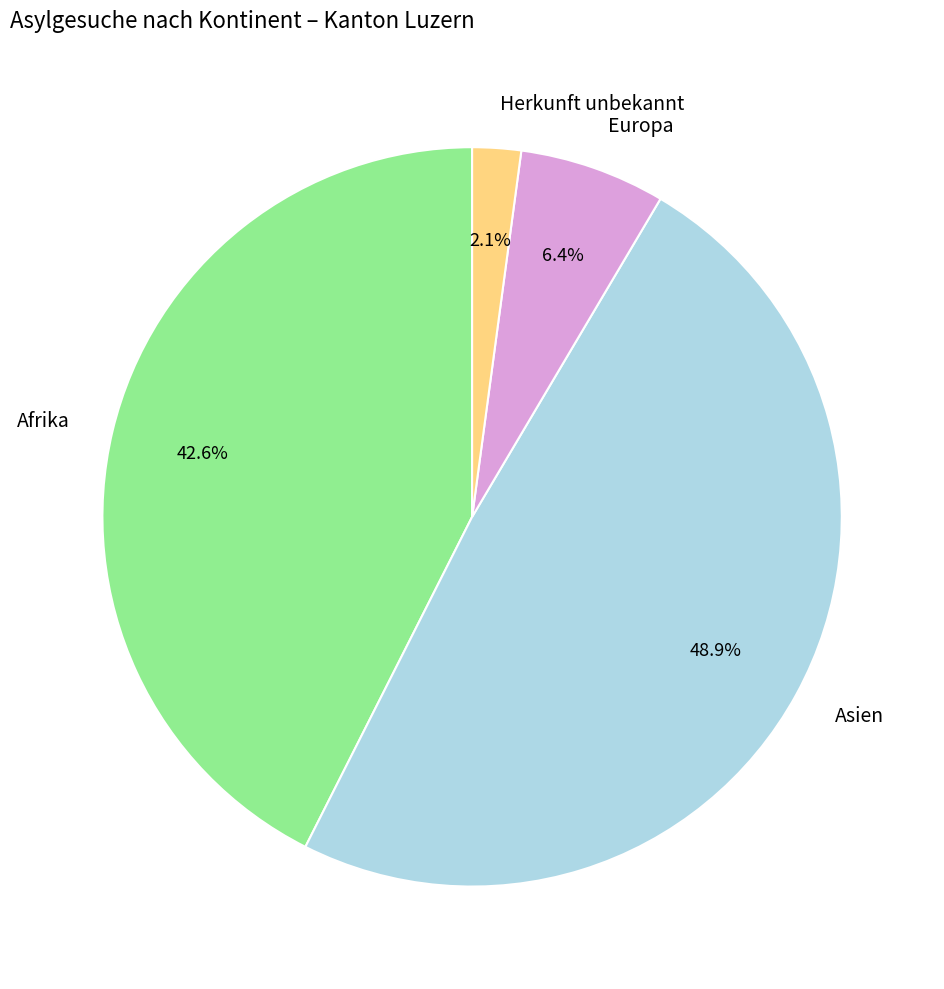

Is it true that Europa is 12% of the pie?

False